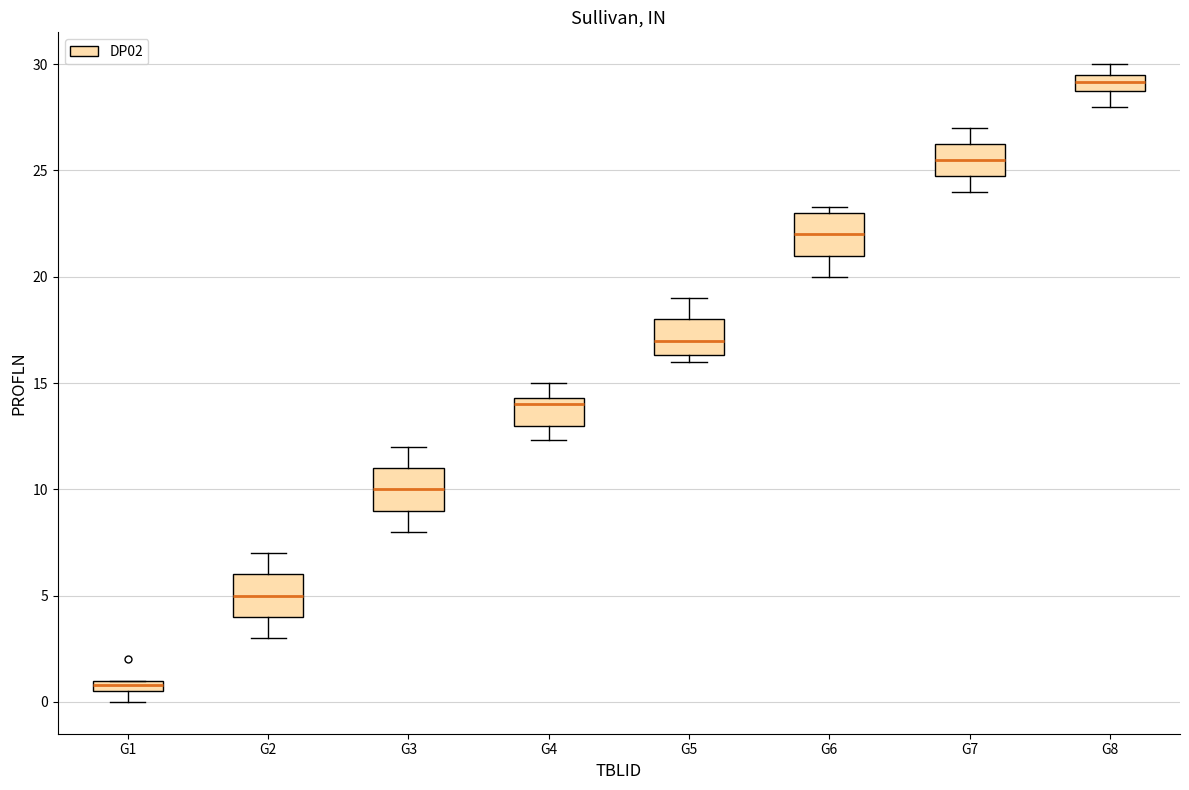

Where does the lower whisker of the box for G6 end on the y-axis? The values are not printed on the chart, so give them approximately, as read against the axis.

20.0